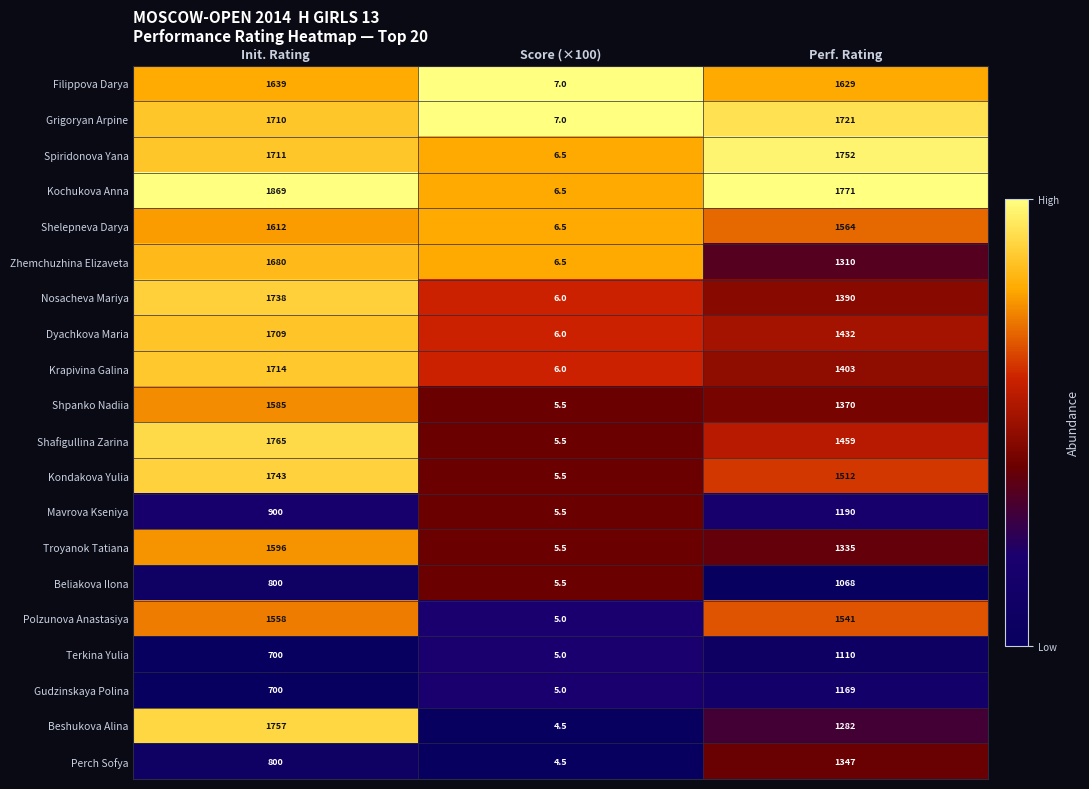

Where is Beliakova Ilona nearest to the value 536?

Init. Rating